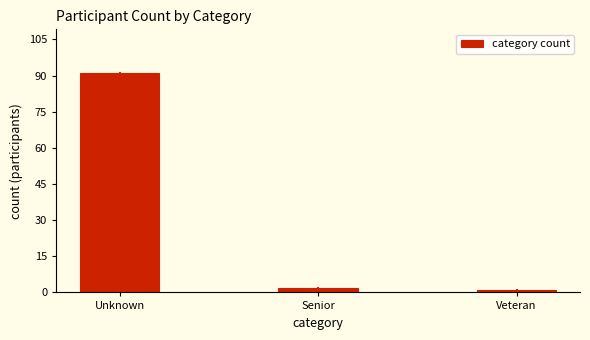

Reading left to right, transcribe all the data shown in this chart.

Unknown=91	Senior=2	Veteran=1